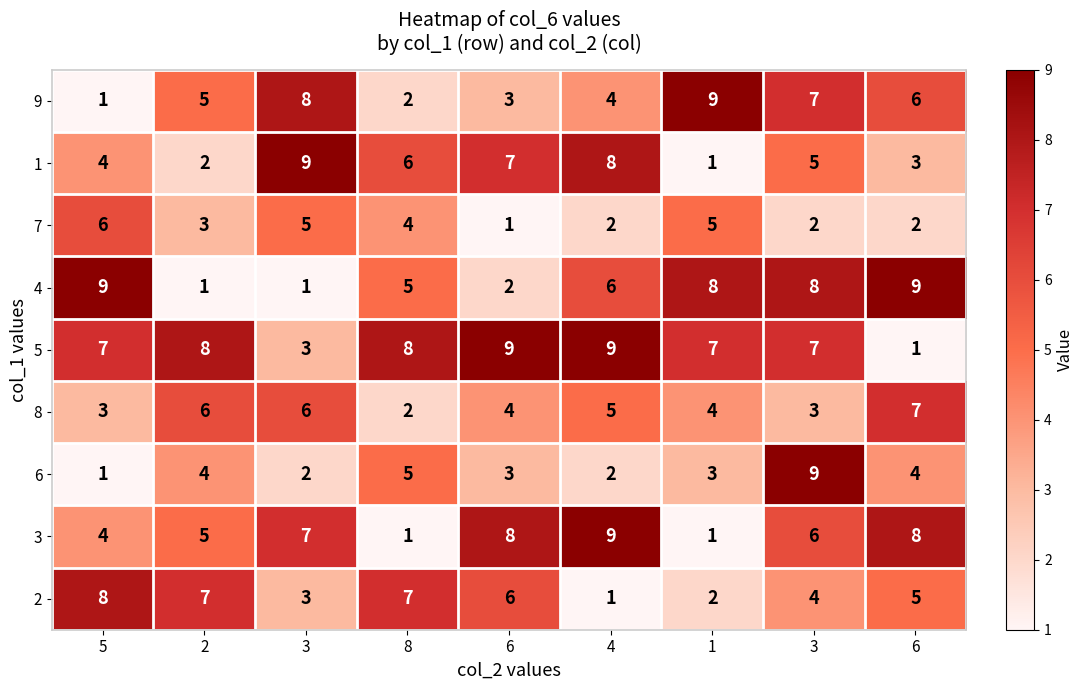

How many data points in 9 are less than 5?

4